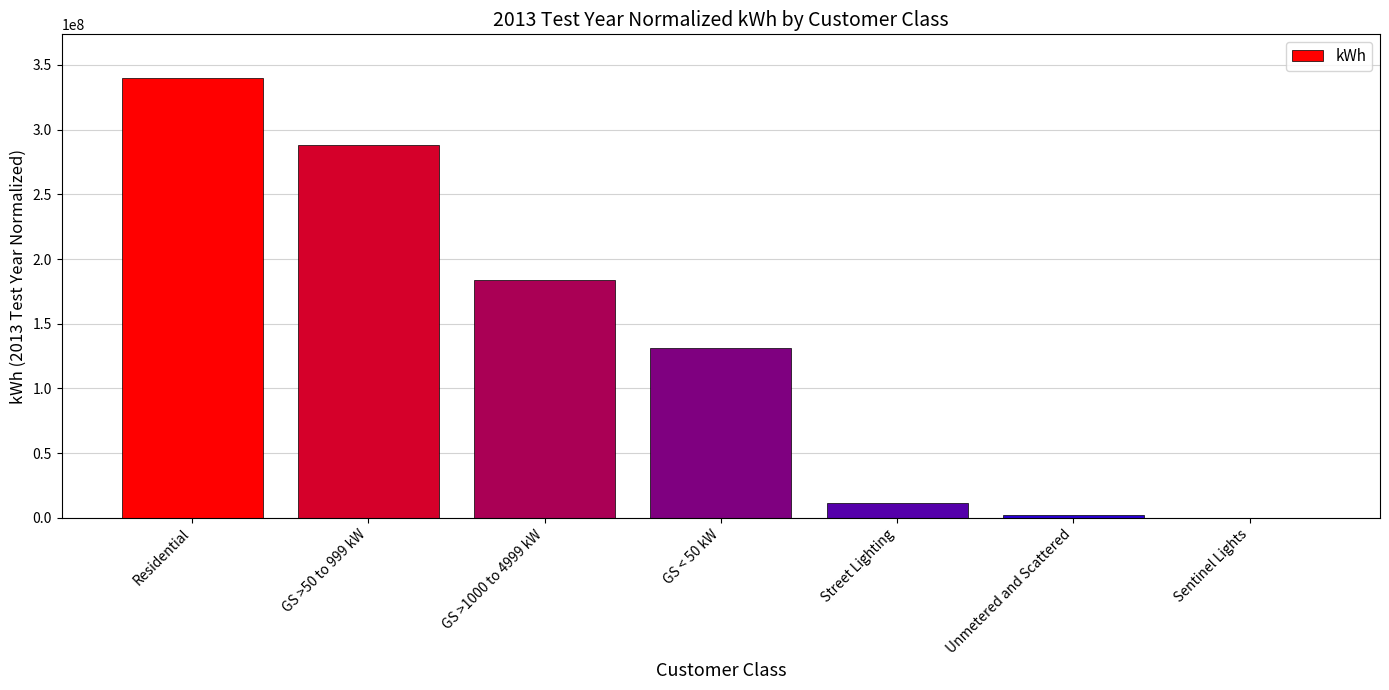

The value at Unmetered and Scattered is 2024906.8. True or false?

True